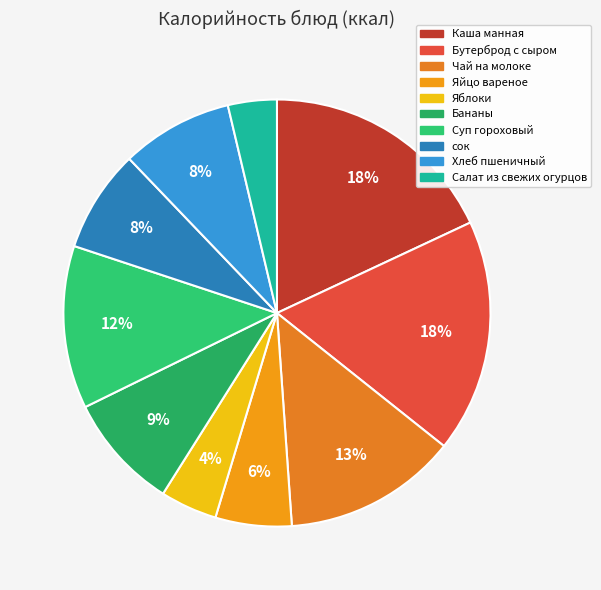

The Хлеб пшеничный slice represents 8% of the pie. True or false?

True